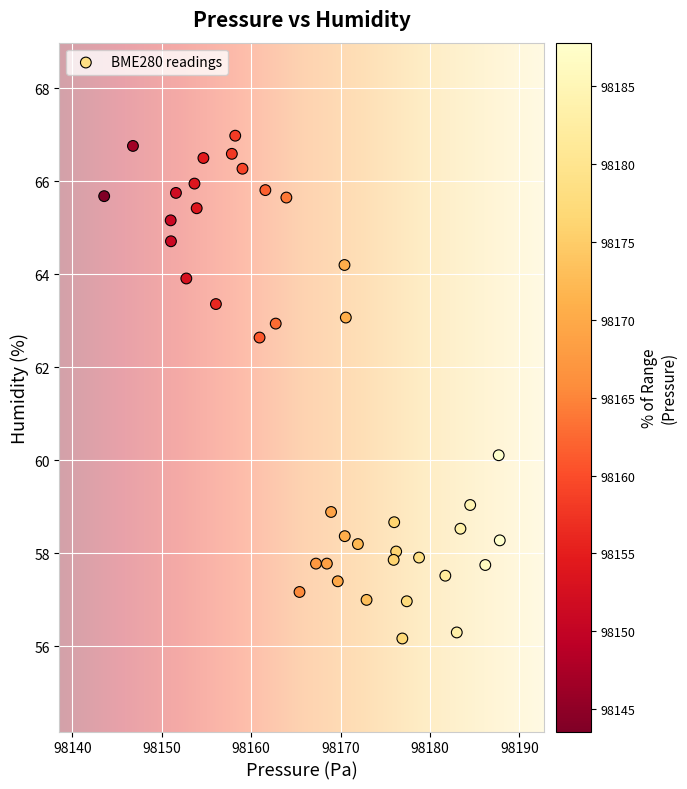

What is the range of X values (max minus min)?

44.2